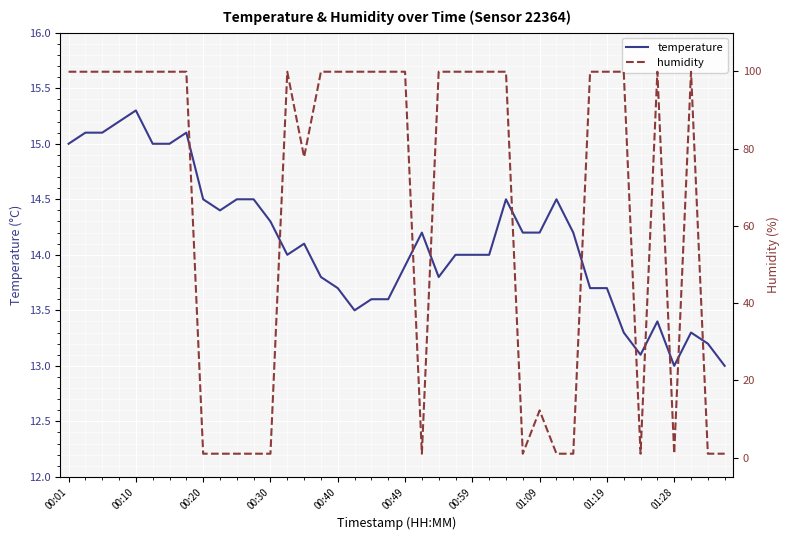

At which label does temperature reach its peak?

00:10